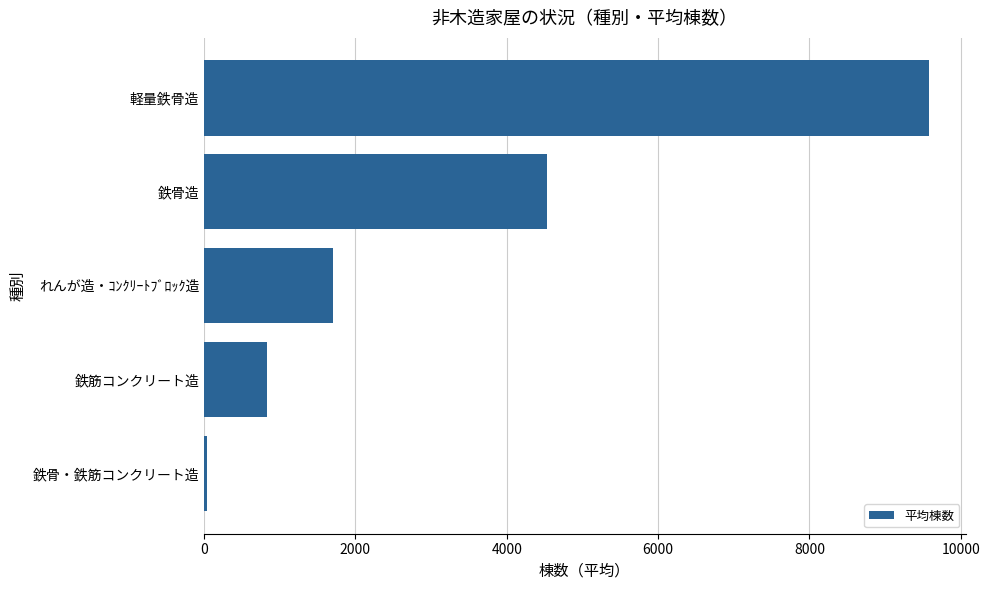

What is the average value?

3339.7